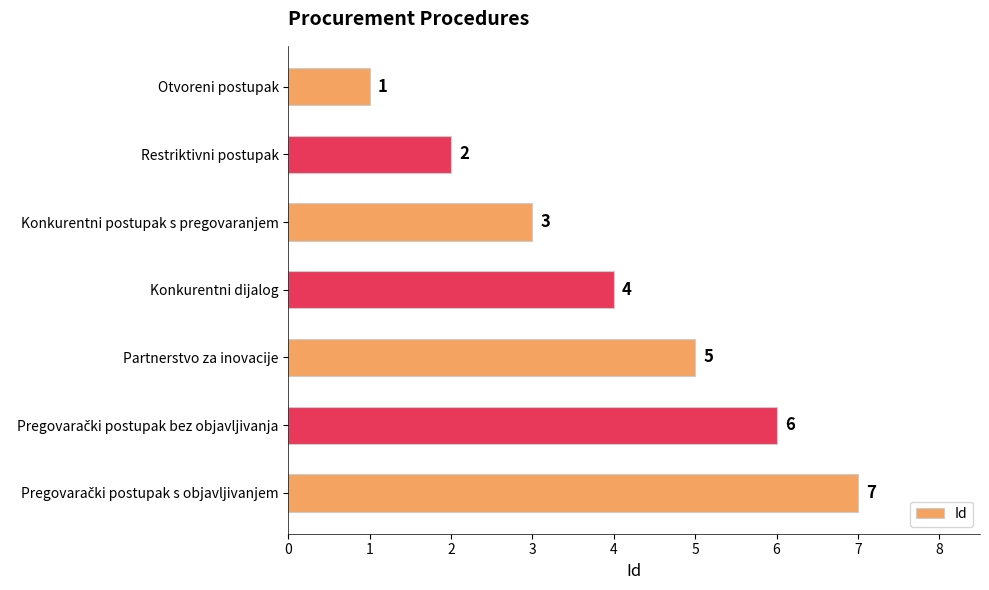

Between Otvoreni postupak and Konkurentni dijalog, which is larger?

Konkurentni dijalog